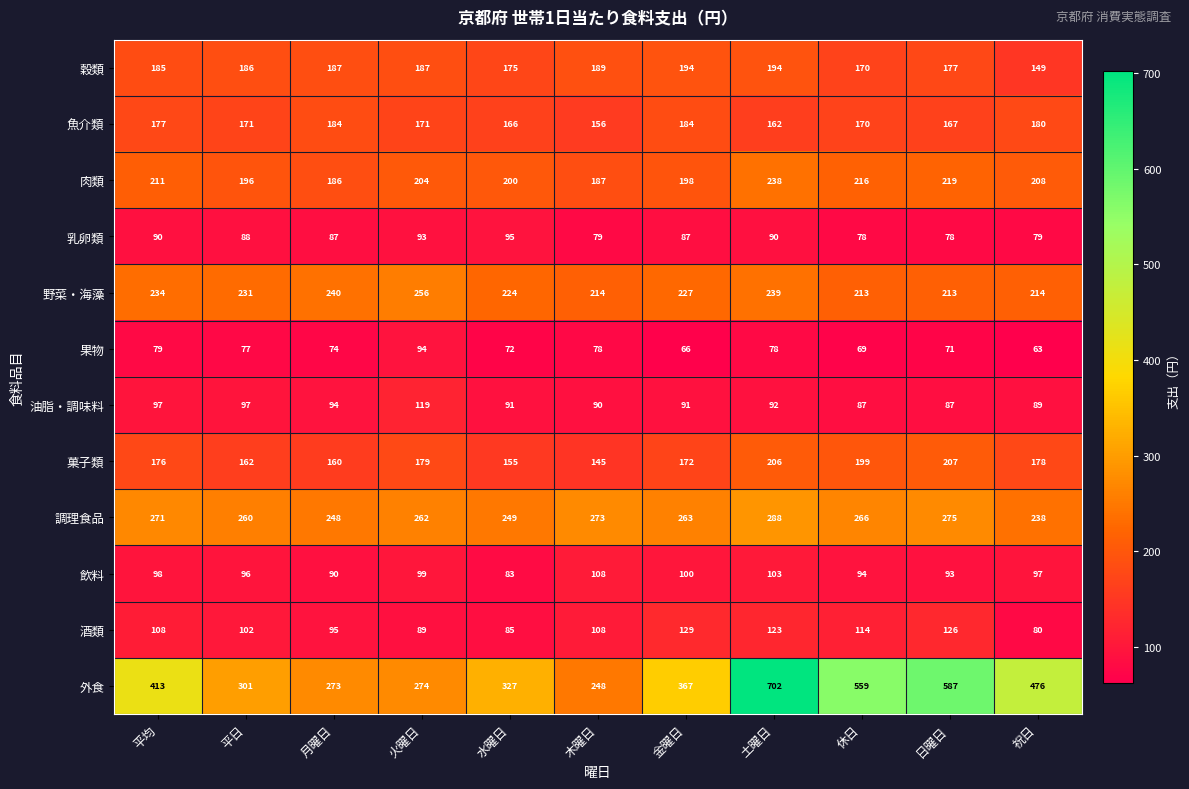

What is the sum of the 肉類 values at 木曜日 and 祝日?

395